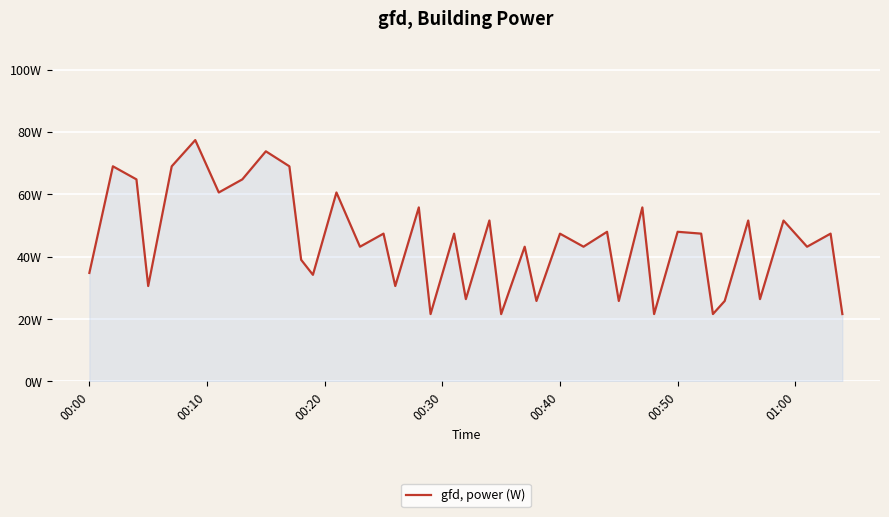

Is this an area chart (filled region under the line)?

Yes